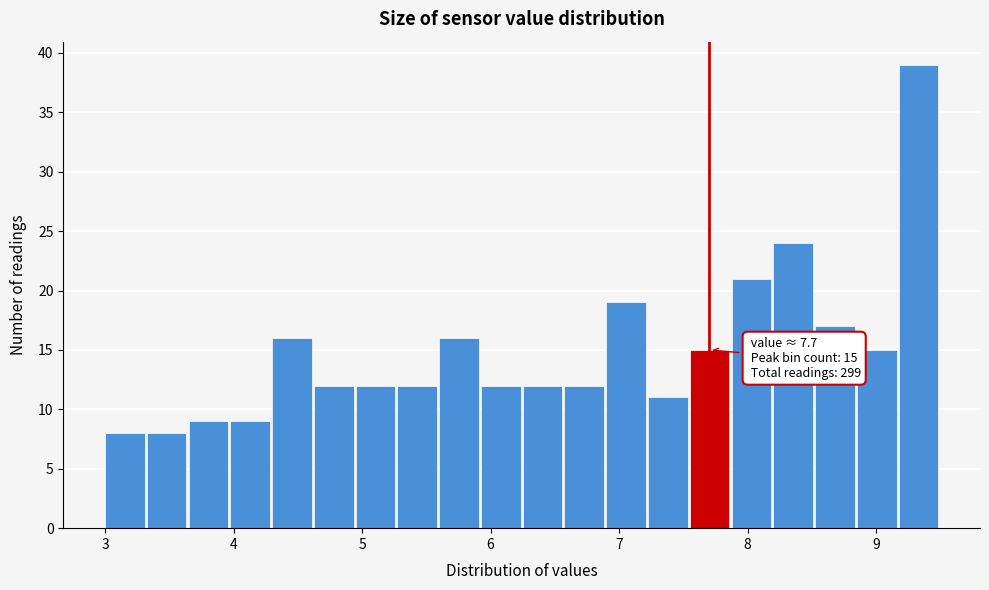

Read against the x-axis, roughly where is the centre of the tallest bar?

9.3